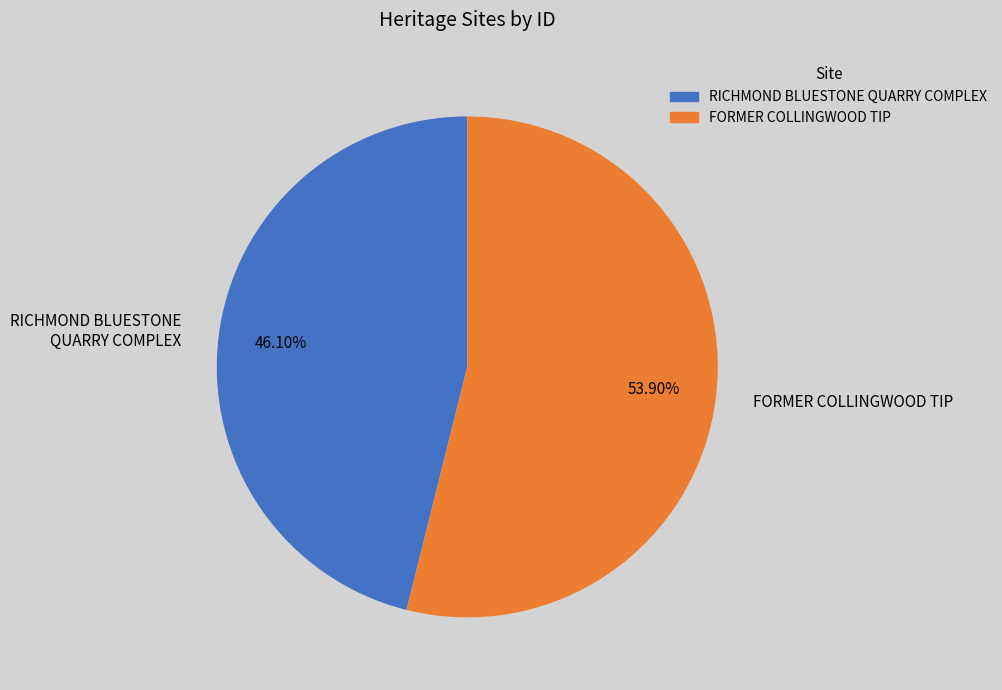

To the nearest percent, what percentage of the pie is FORMER COLLINGWOOD TIP?

54%